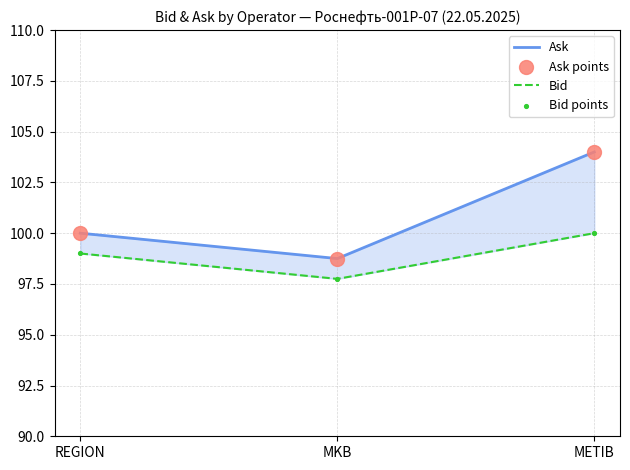

Is the value of Ask points at METIB greater than the value of Bid points at METIB?

Yes